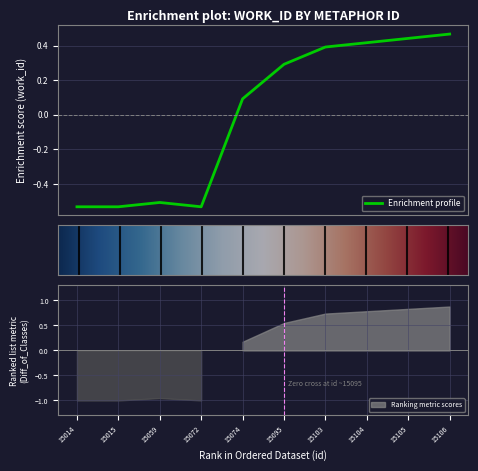

How many lines are shown in the chart?

1